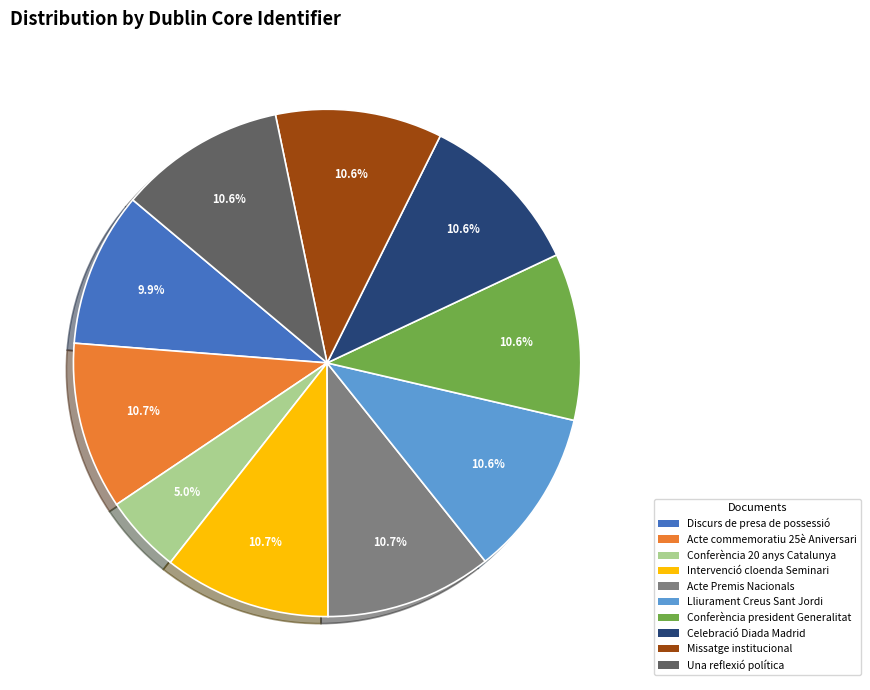

Is there any slice that represents more than half of the pie?

No